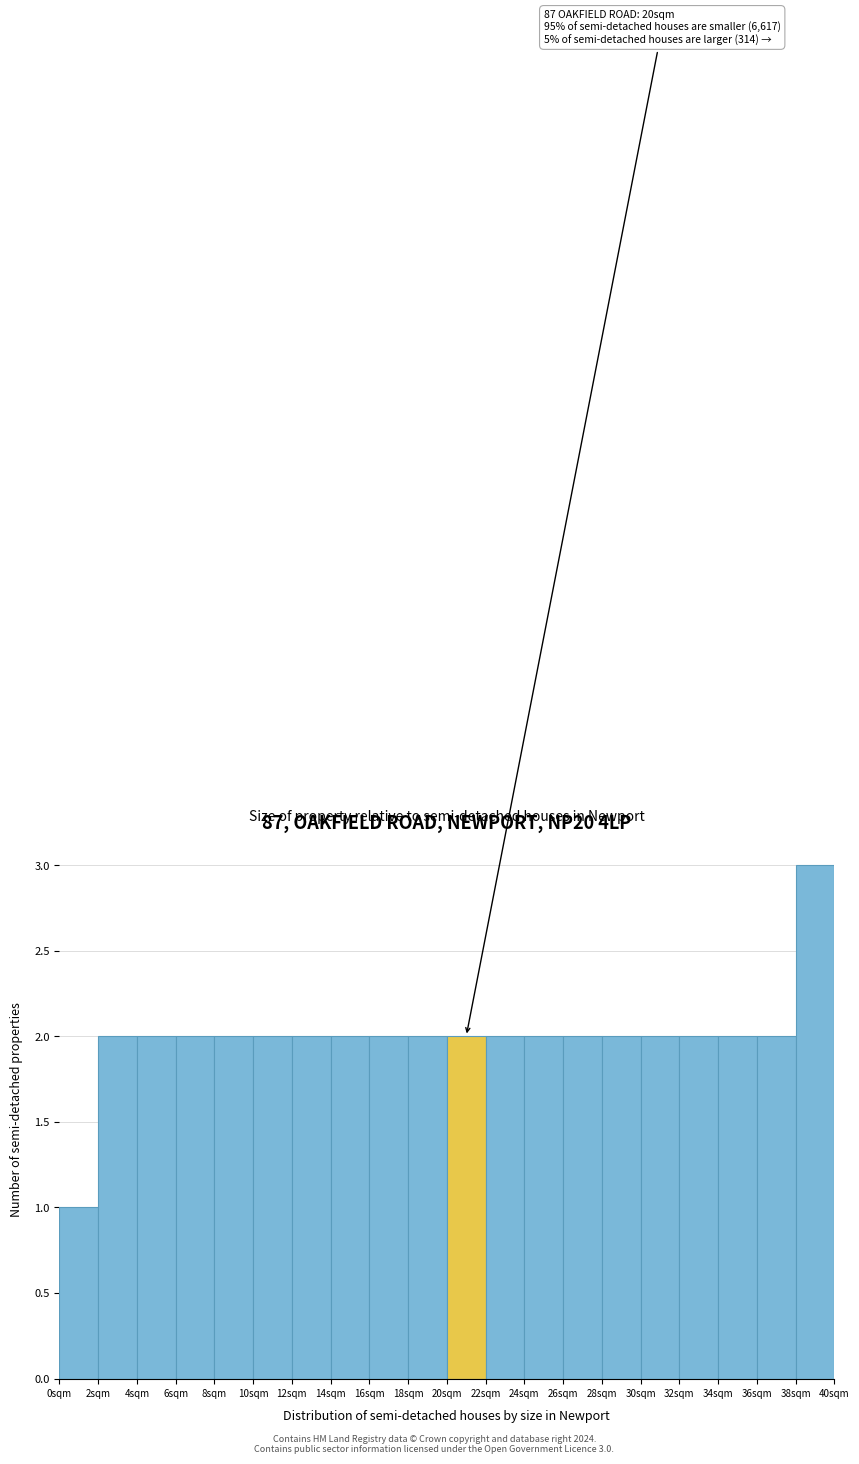

Over which range of the x-axis is the bar tallest?

38 to 40